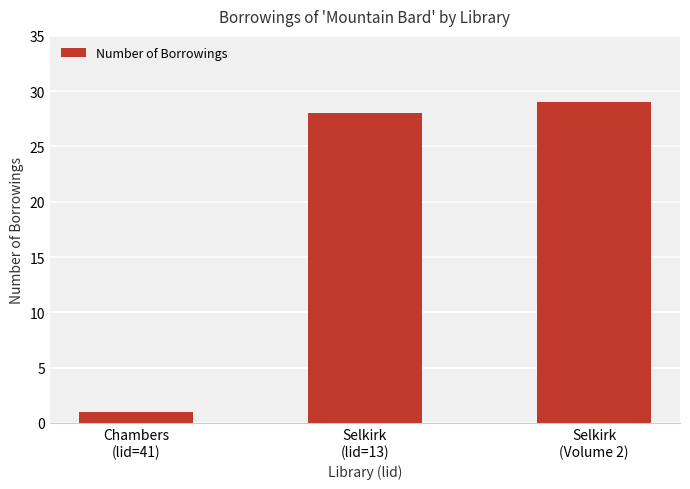

Reading left to right, list all the values displayed in this chart.

1	28	29